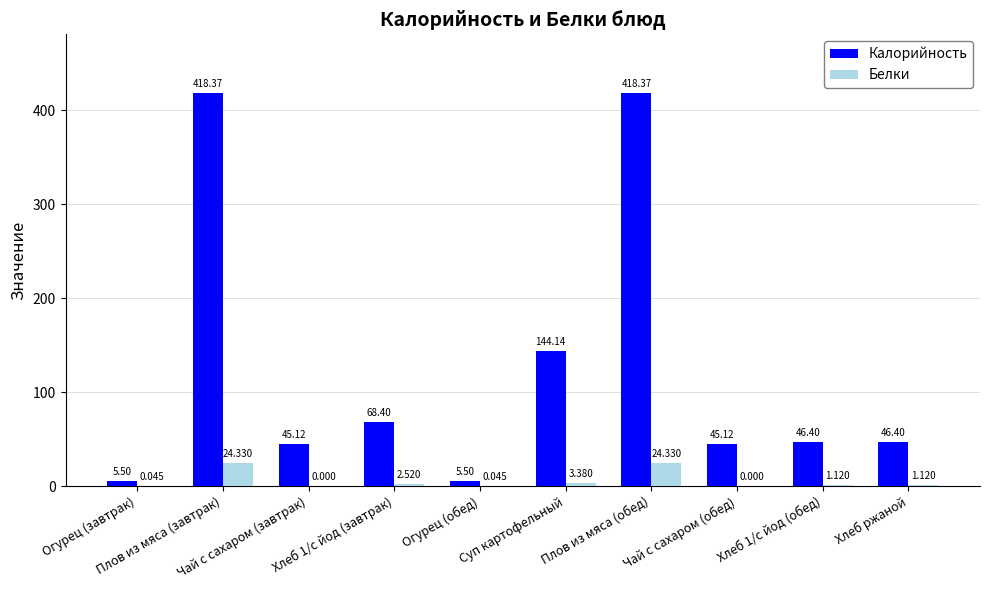

What is the sum of all Калорийность values?

1243.3